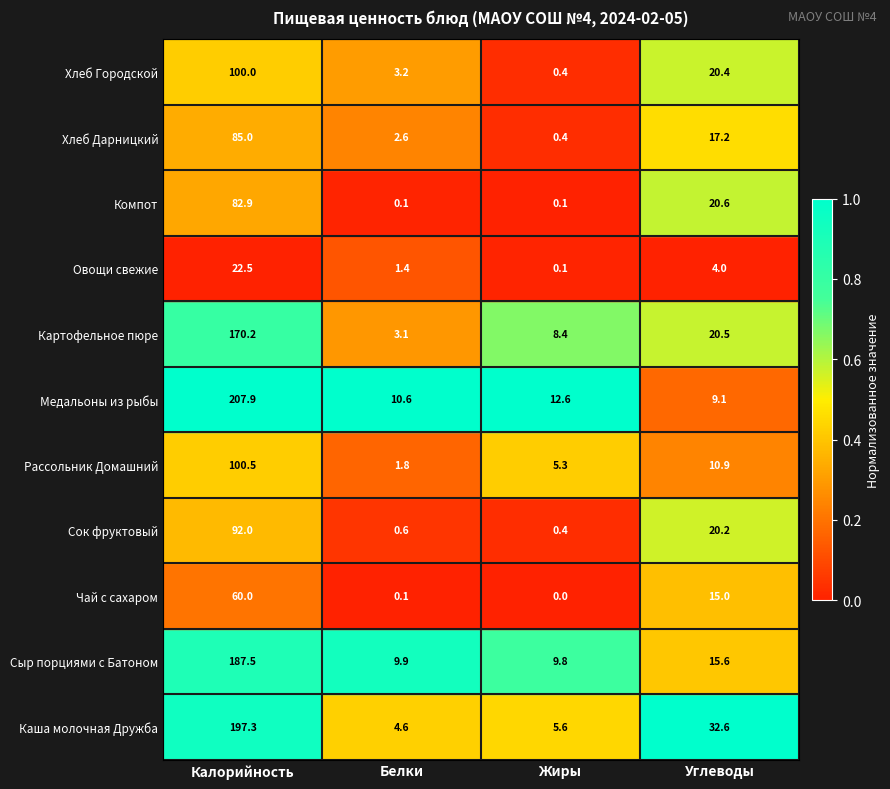

Where does the Сок фруктовый series first go above 20?

Калорийность